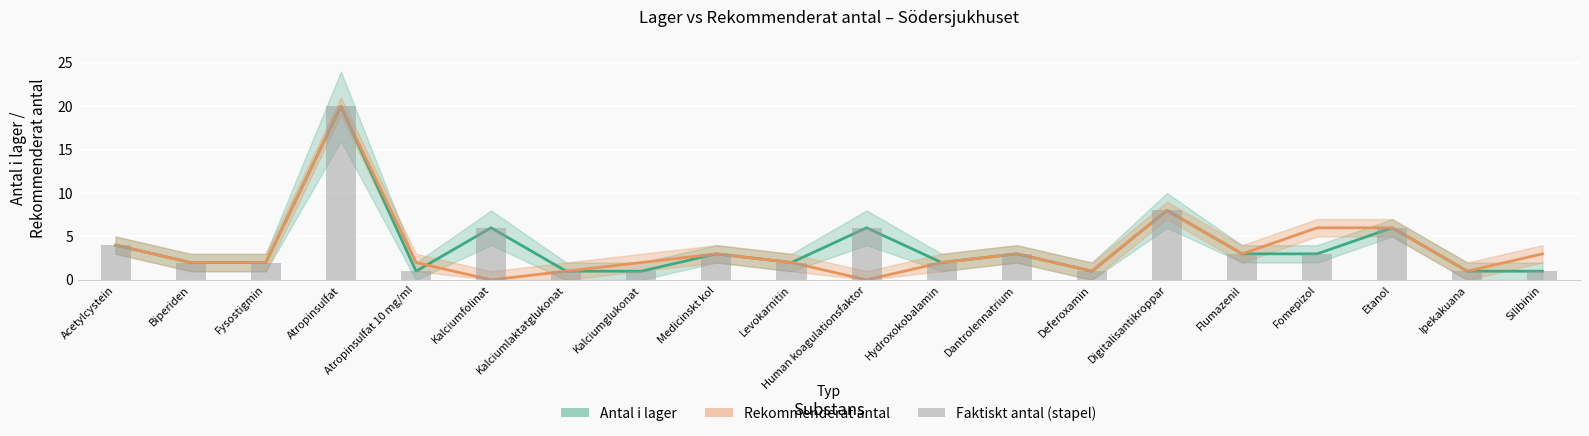

The Rekommenderat antal series shows 10 at Etanol. True or false?

False